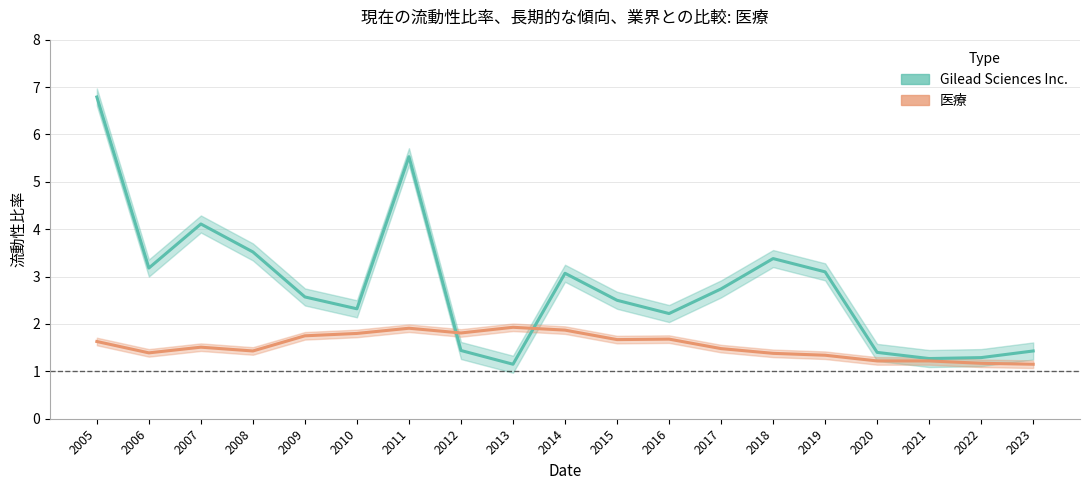

Which label corresponds to the smallest value in the chart?

2013